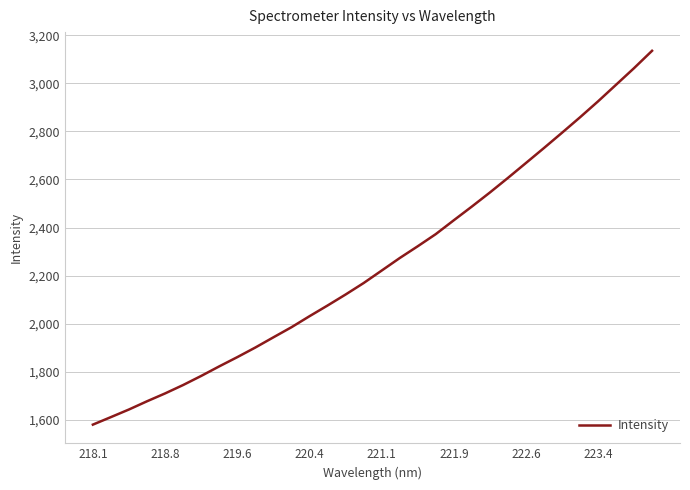

What is the sum of all values?

72087.3